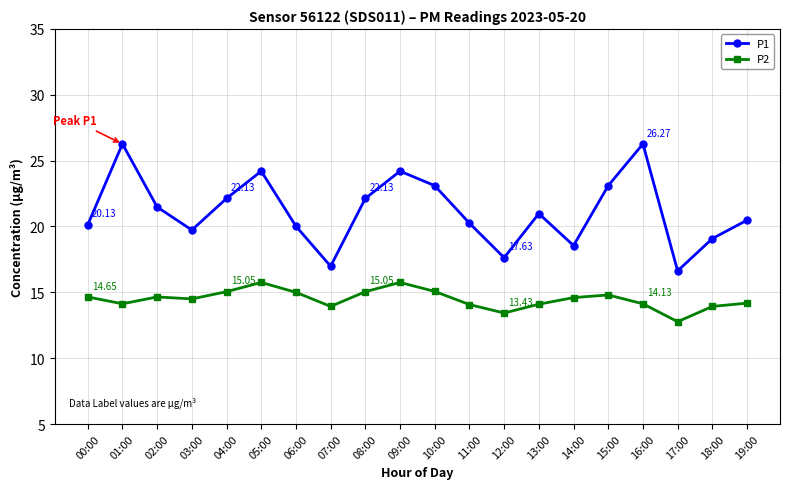

What is the difference between the maximum and minimum values in the P2 series?

3.0